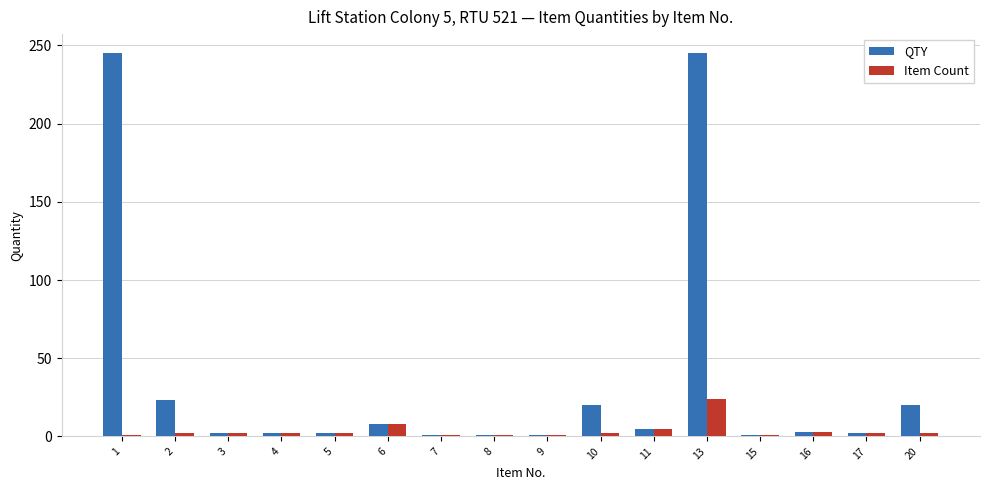

Which series has the widest spread of values?

QTY